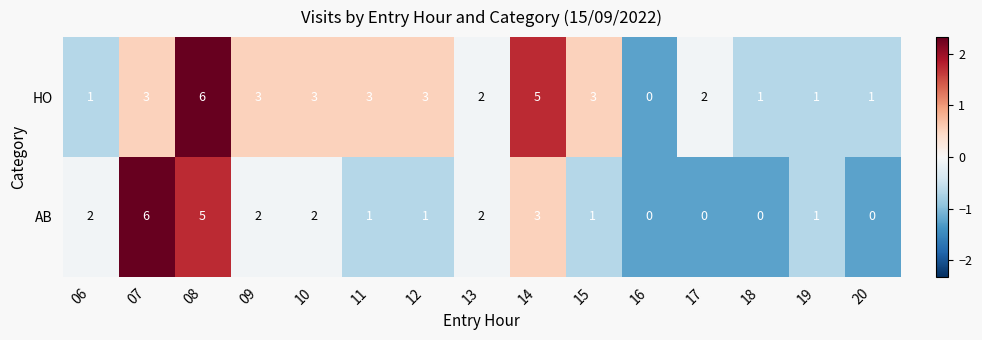

How many AB values are between 0 and 2?

12